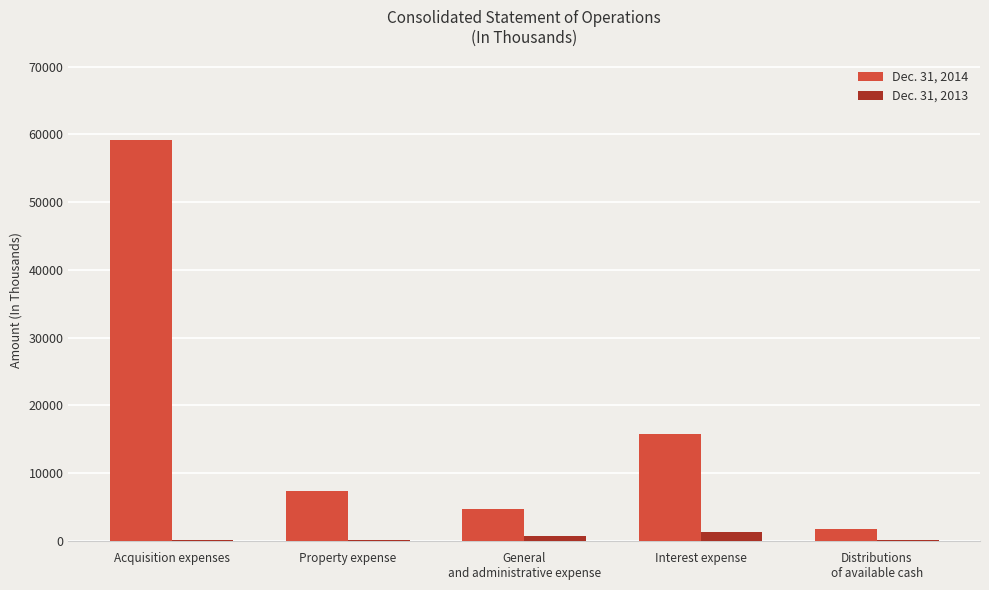

Are the bars grouped side by side (vs. stacked)?

Yes